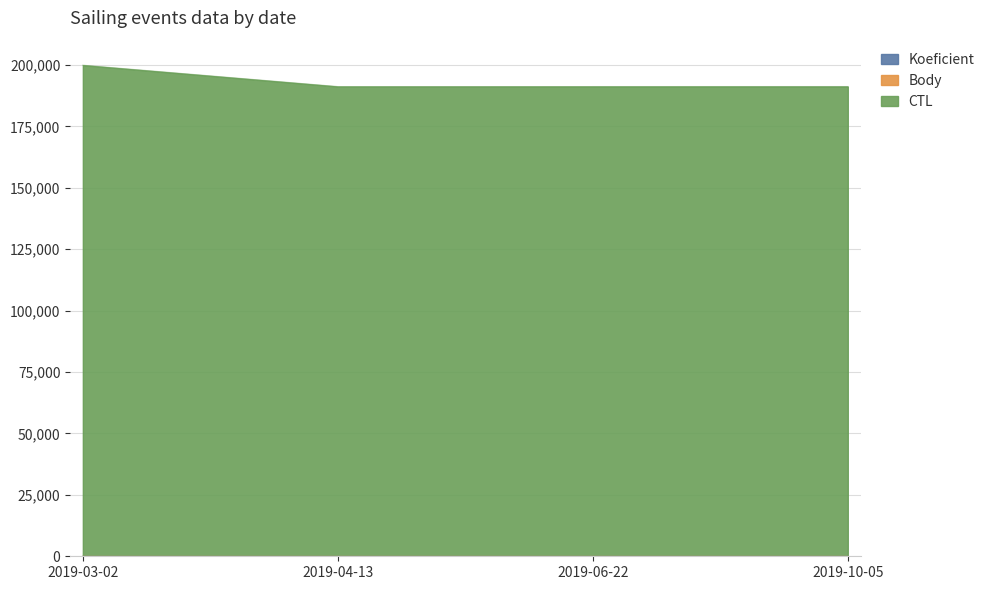

Which series has the largest range (max minus min)?

CTL